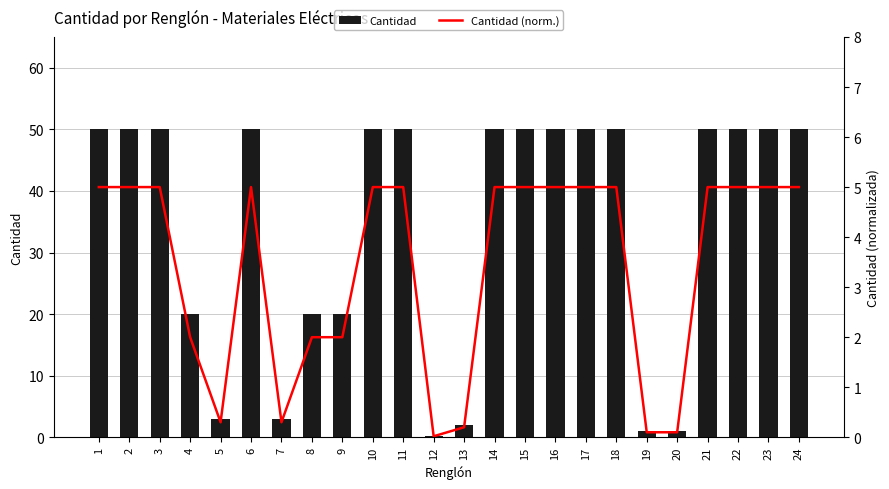

The value of Cantidad (norm.) at 9 is 1.3. True or false?

False